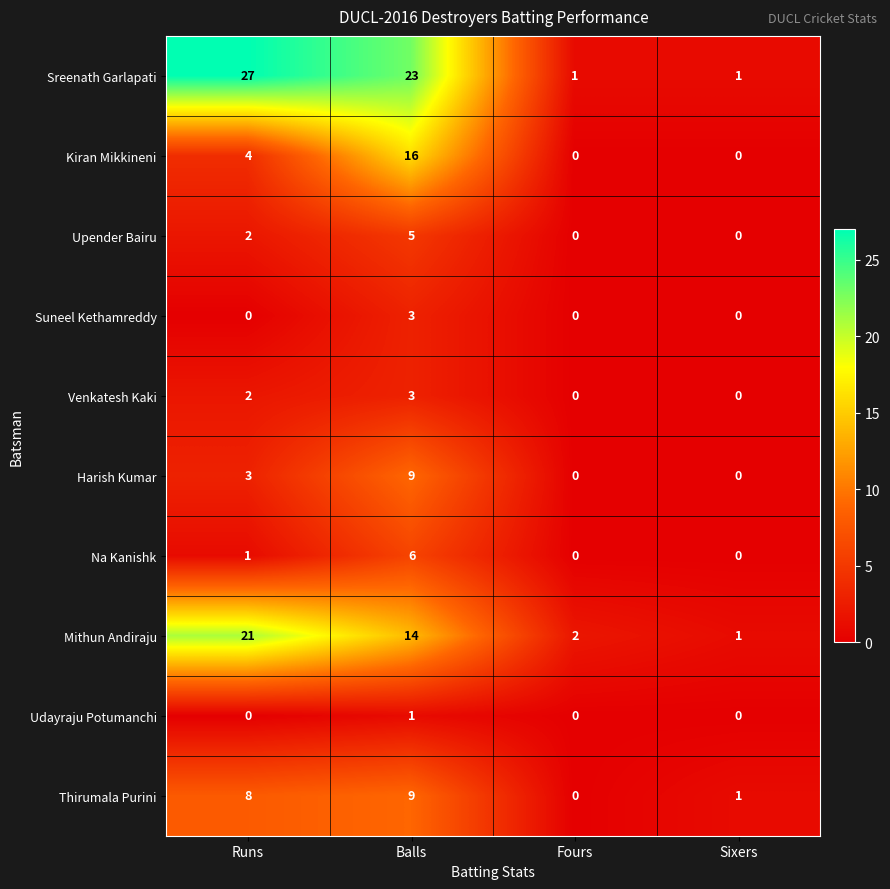

List the labels in order of Mithun Andiraju value, largest first.

Runs, Balls, Fours, Sixers